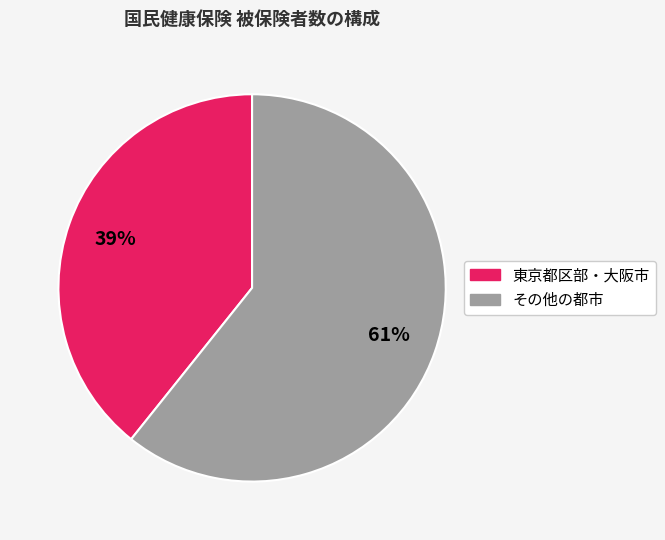

To the nearest percent, what is the average slice percentage?

50%